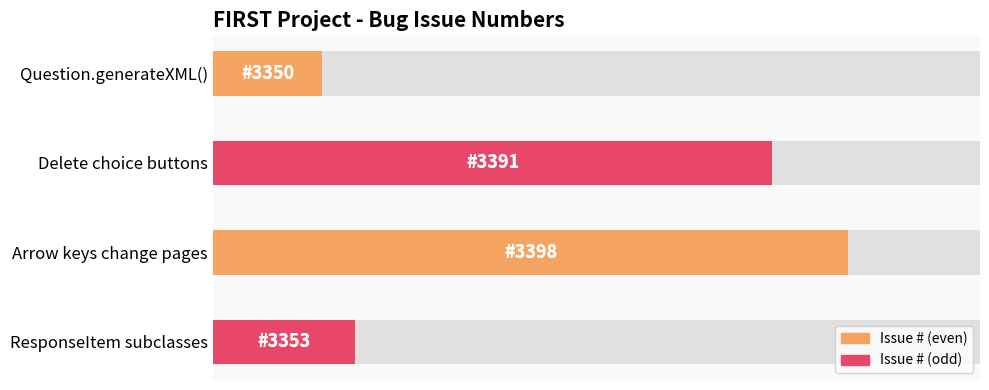

Does the chart contain stacked bars?

No